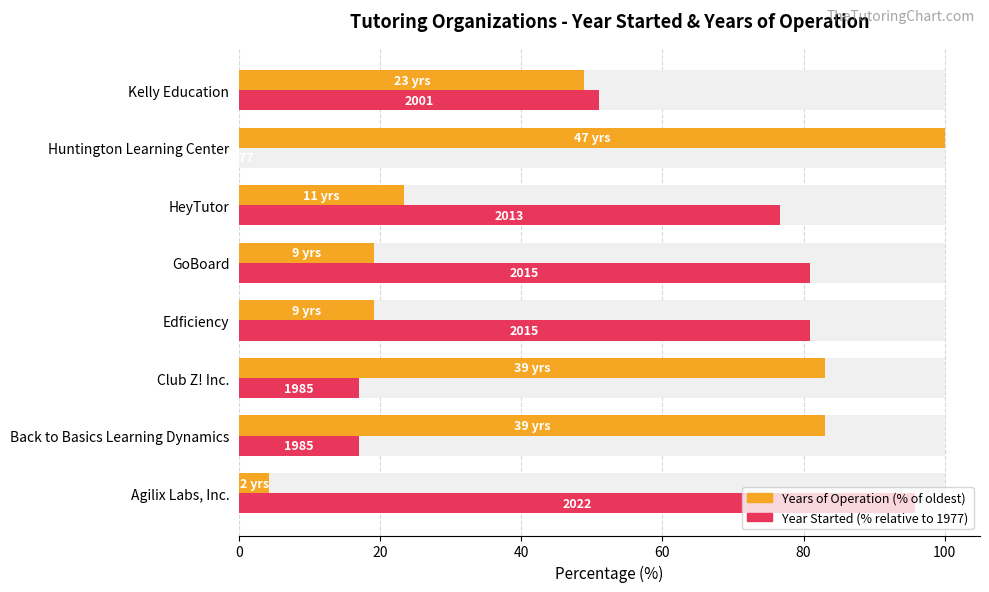

What is the sum of all Years of Operation (% of oldest) values?

380.9